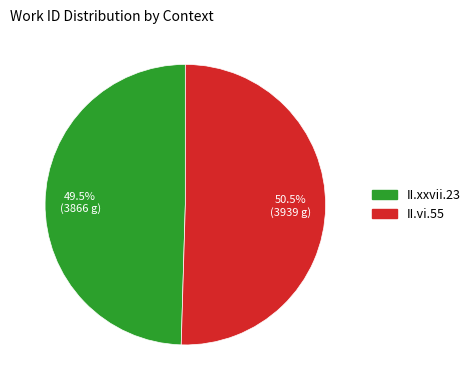

To the nearest percent, what is the combined percentage of II.vi.55 and II.xxvii.23?

100%